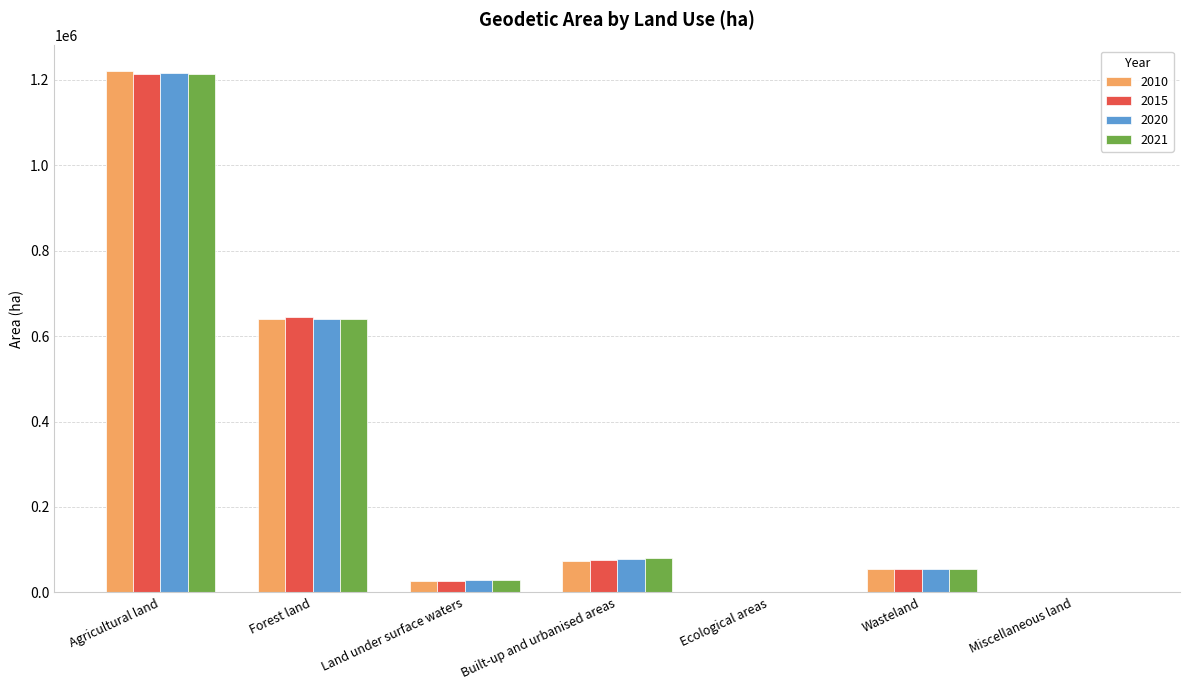

Is it true that 2010 equals 639978 at Forest land?

True